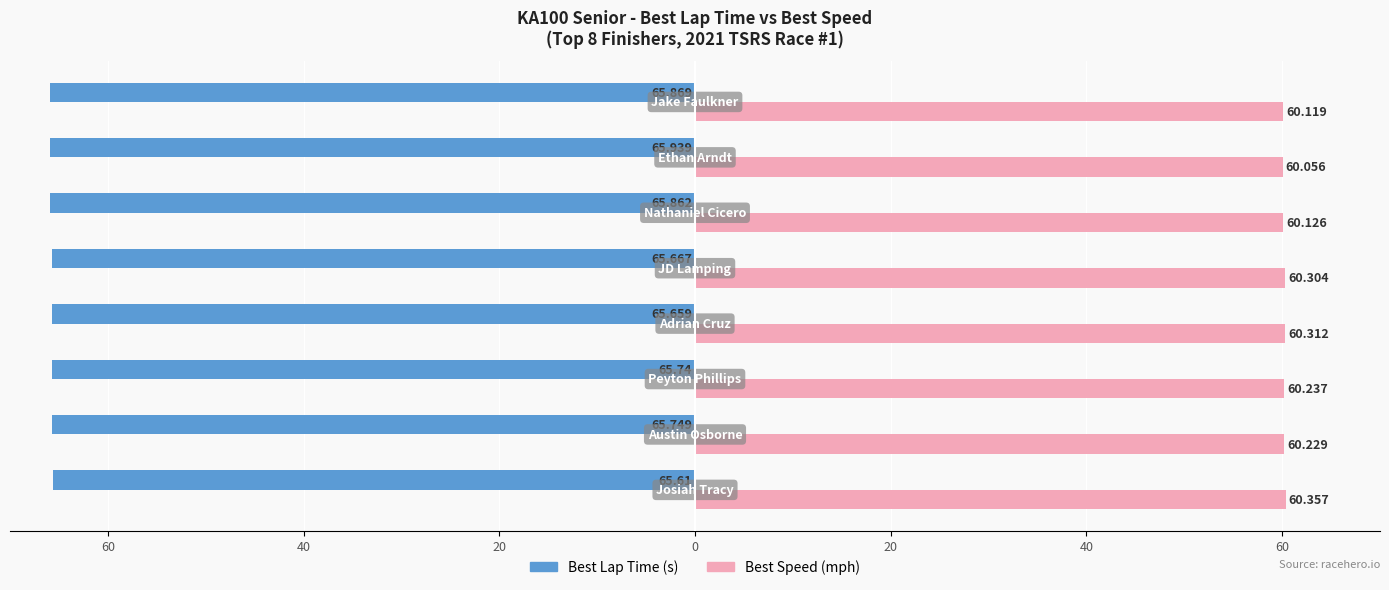

What is the average value of the Best Speed (mph) series?

60.2